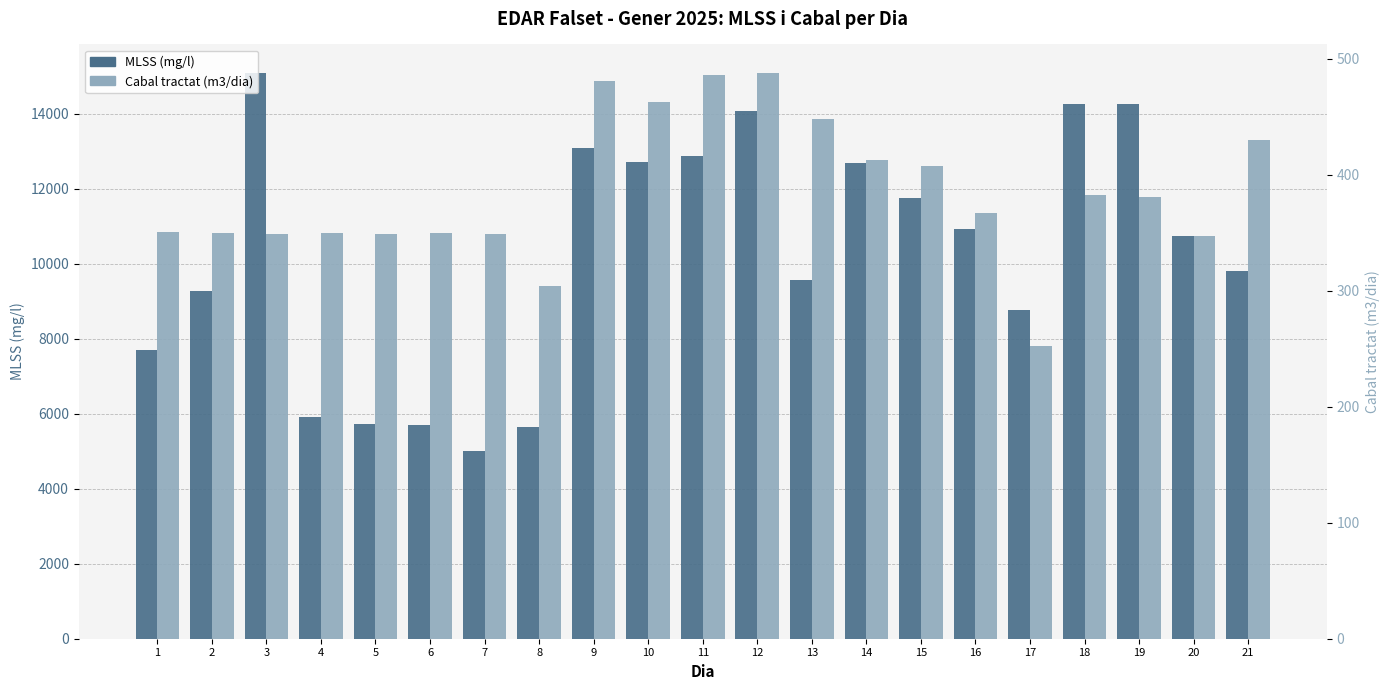

Where is MLSS (mg/l) nearest to the value 10055?

21